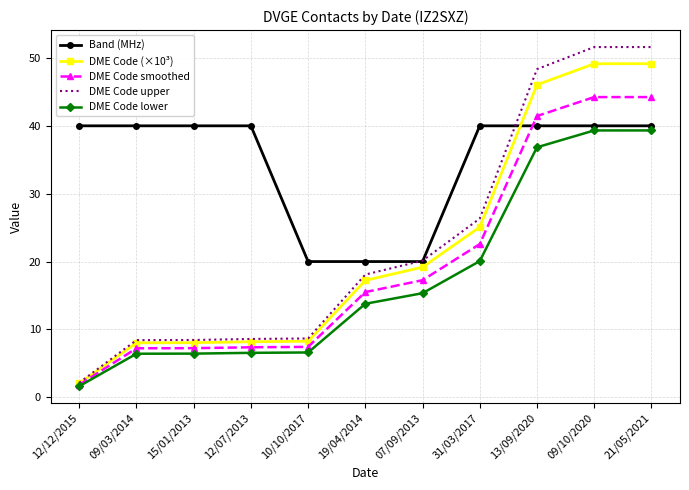

At 09/10/2020, list the series in order from largest to smallest.

DME Code upper, DME Code (×10³), DME Code smoothed, Band (MHz), DME Code lower